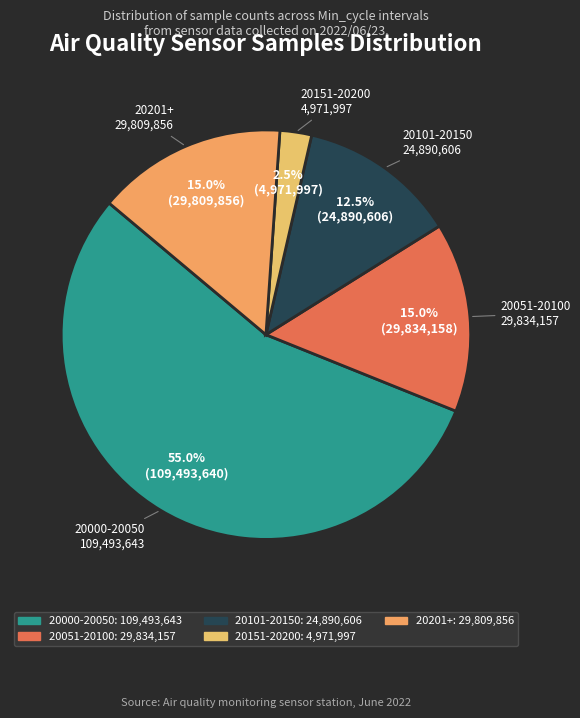

Count the number of slices in the pie.

5